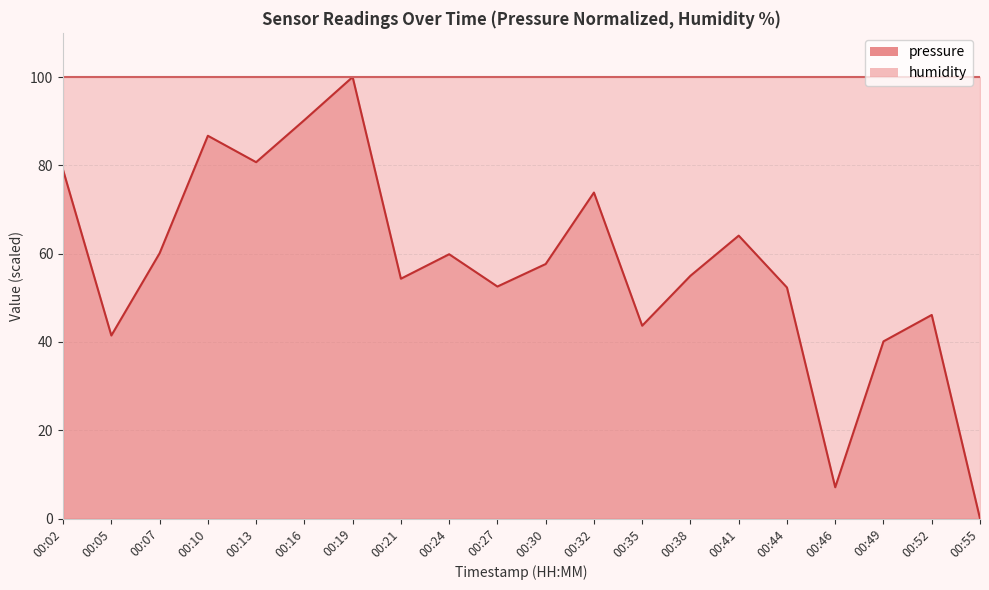

List the labels in order of value, largest first.

00:19, 00:16, 00:10, 00:13, 00:02, 00:32, 00:41, 00:07, 00:24, 00:30, 00:38, 00:21, 00:27, 00:44, 00:52, 00:35, 00:05, 00:49, 00:46, 00:55